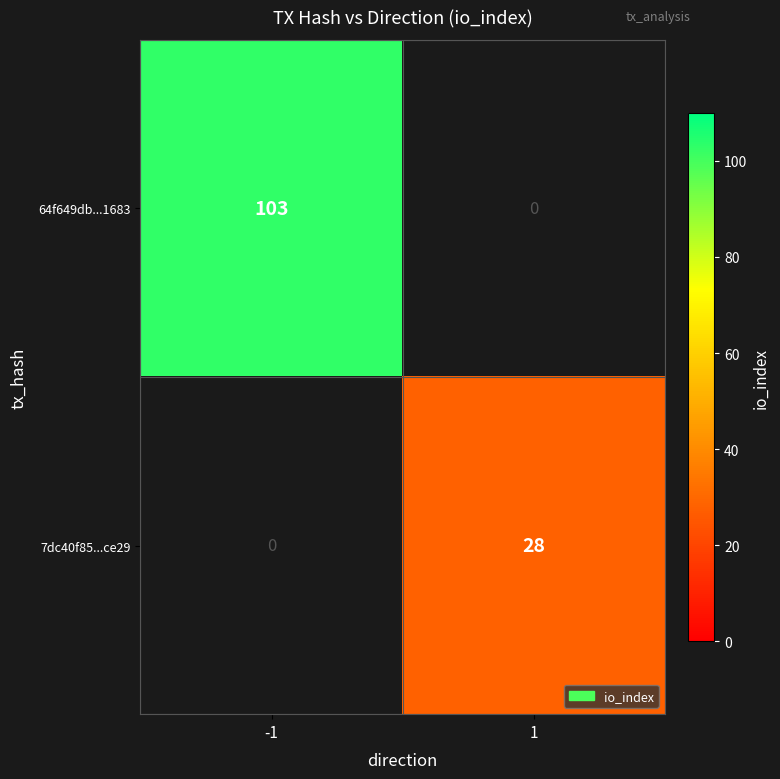

The 64f649db...1683 series shows 103 at -1. True or false?

True